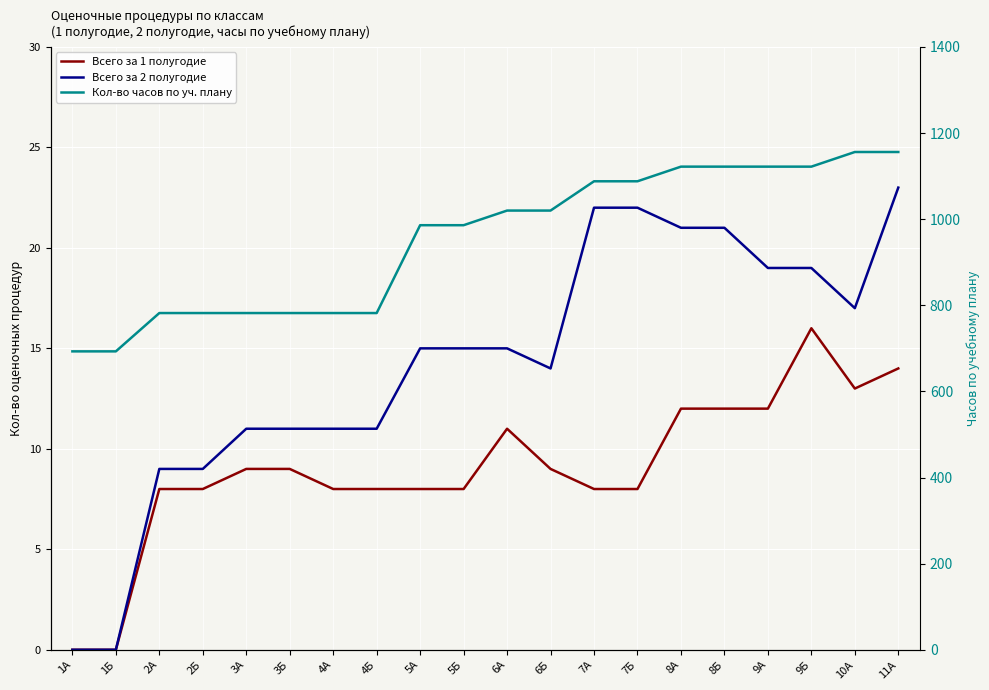

Reading left to right, list all the values displayed in this chart.

Всего за 1 полугодие: 0	0	8	8	9	9	8	8	8	8	11	9	8	8	12	12	12	16	13	14
Всего за 2 полугодие: 0	0	9	9	11	11	11	11	15	15	15	14	22	22	21	21	19	19	17	23
Кол-во часов по уч. плану: 693	693	782	782	782	782	782	782	986	986	1020	1020	1088	1088	1122	1122	1122	1122	1156	1156